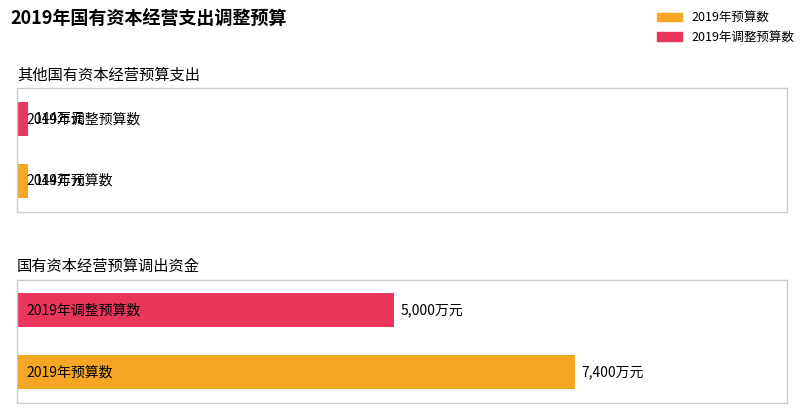

The 2019年预算数 series shows 258 at 其他国有资本经营预算支出. True or false?

False